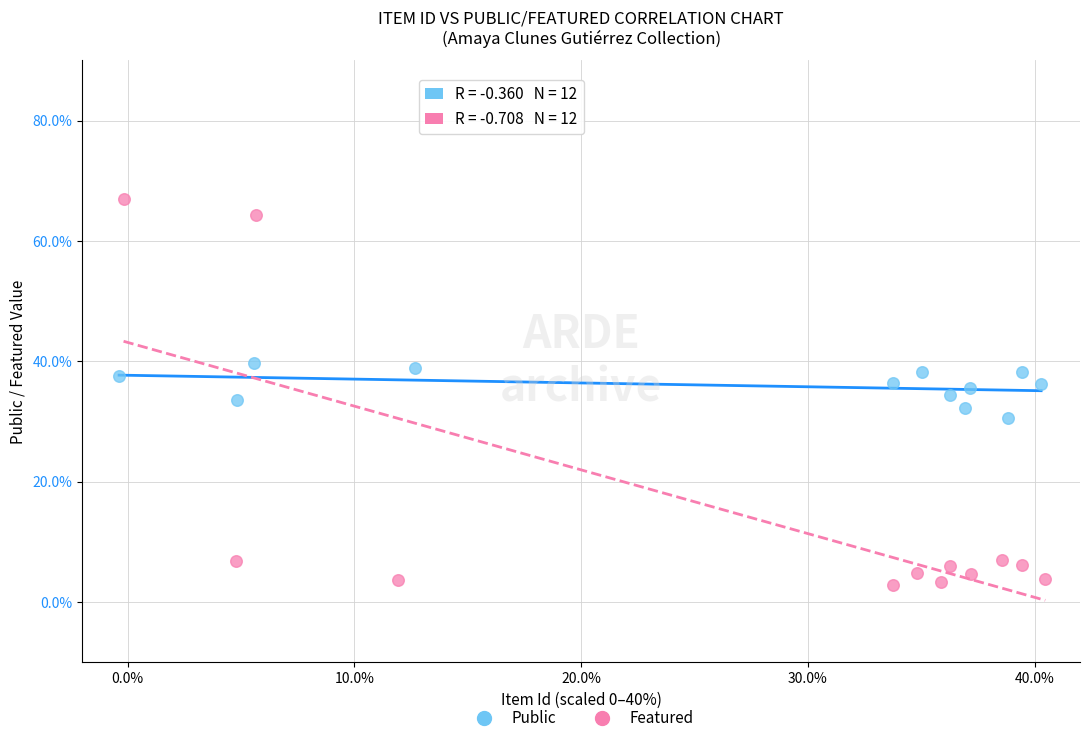

Which series has the largest Y range (max minus min)?

Featured